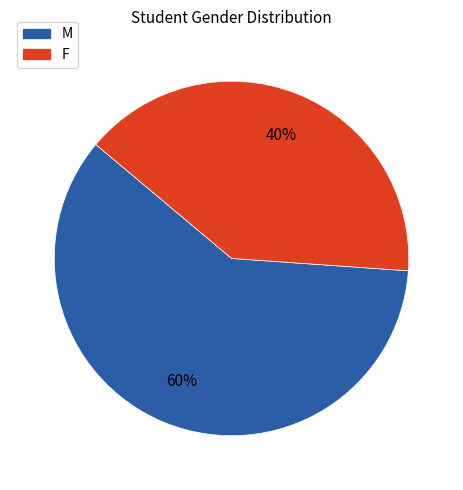

What is the majority slice?

M